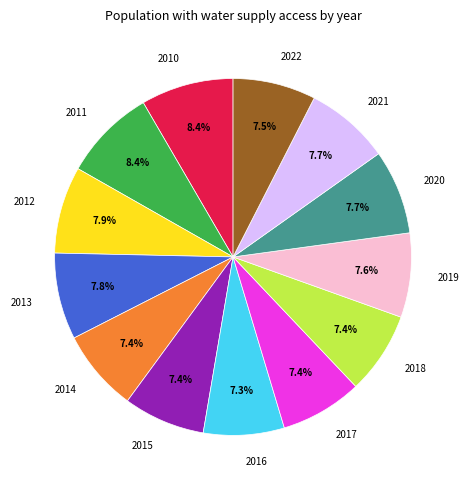

Is the sum of 2015 and 2020 greater than half?

No